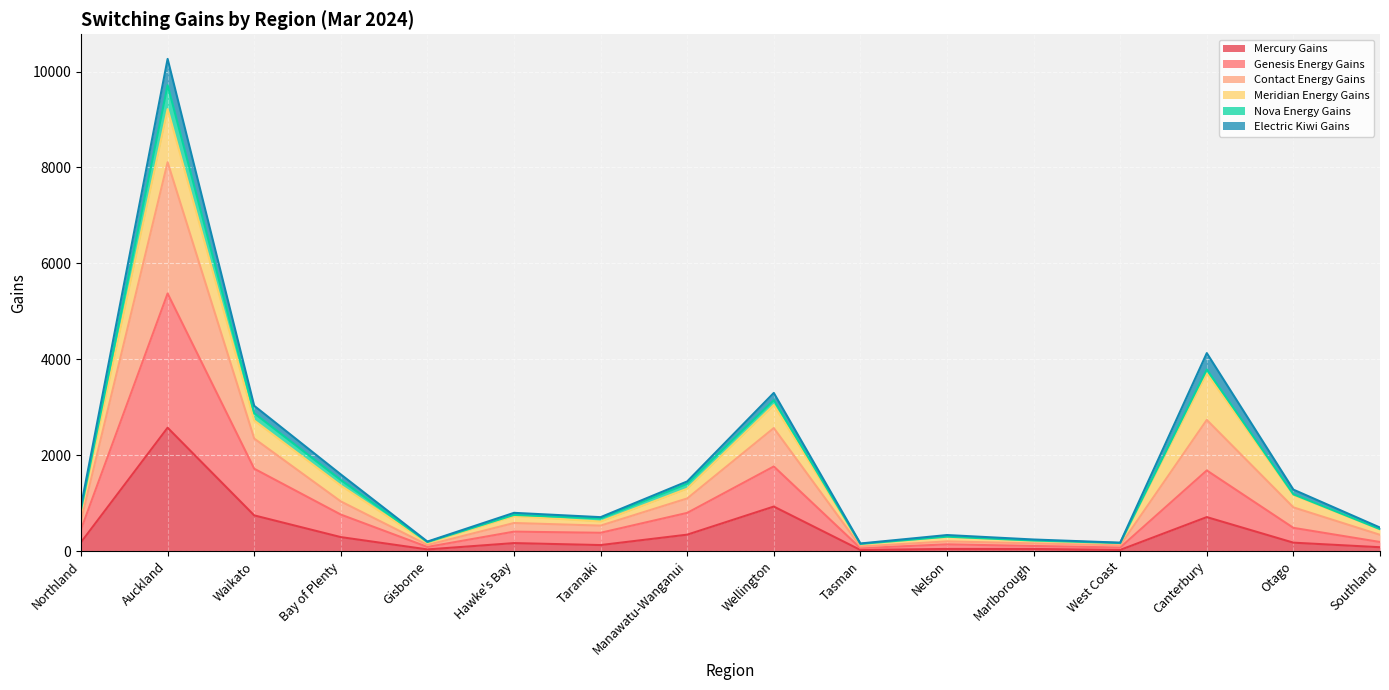

True or false: Mercury Gains has more than 1 points higher than both neighbors.

True